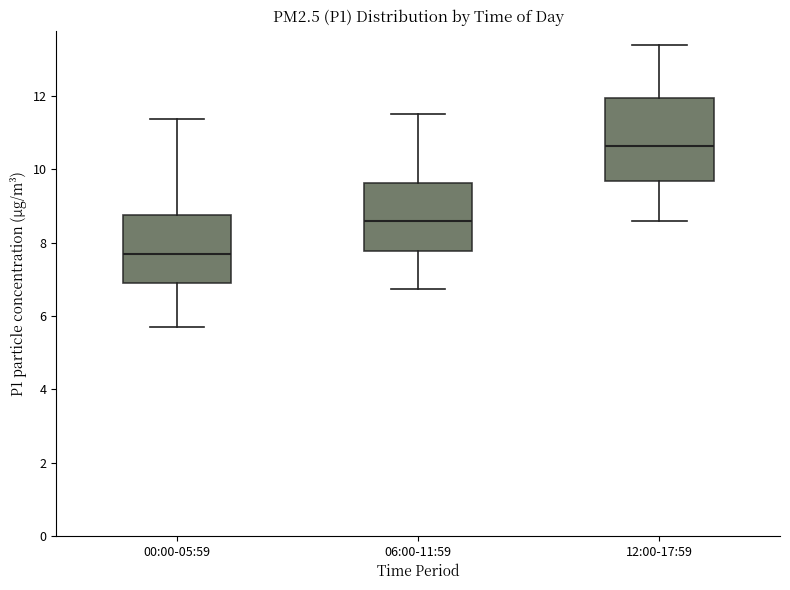

Which box has the lowest median line?

00:00-05:59